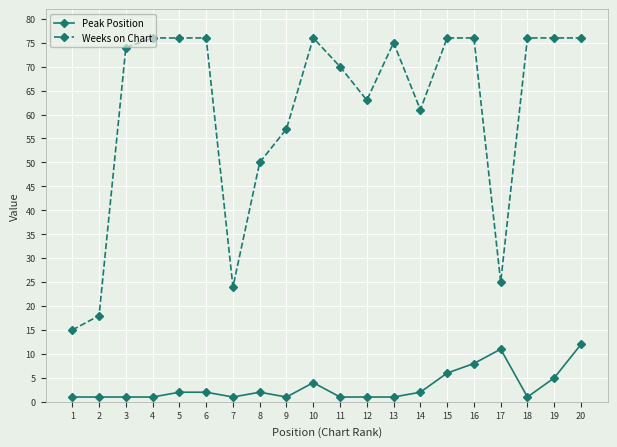

What is the difference between the maximum and second lowest values in the Weeks on Chart series?

58